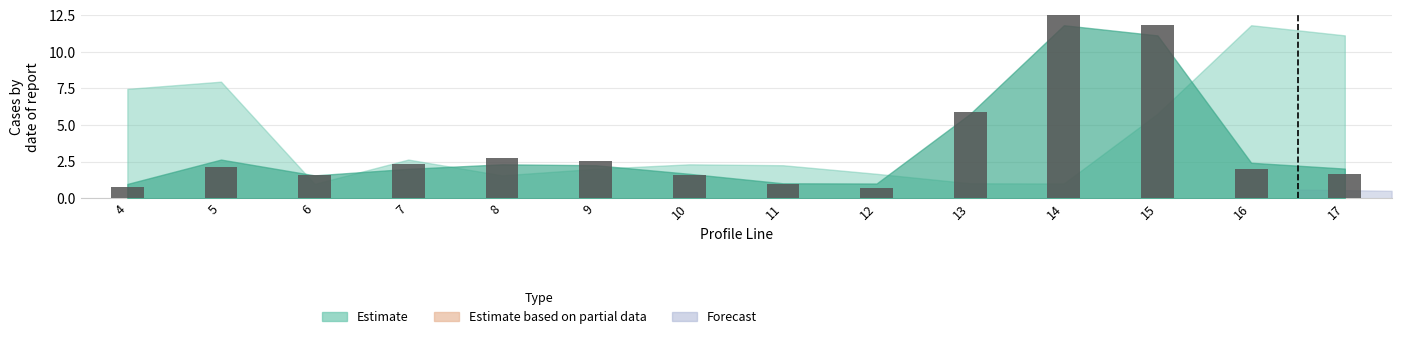

What is the ratio of the value at 15 to the value at 14?

0.9